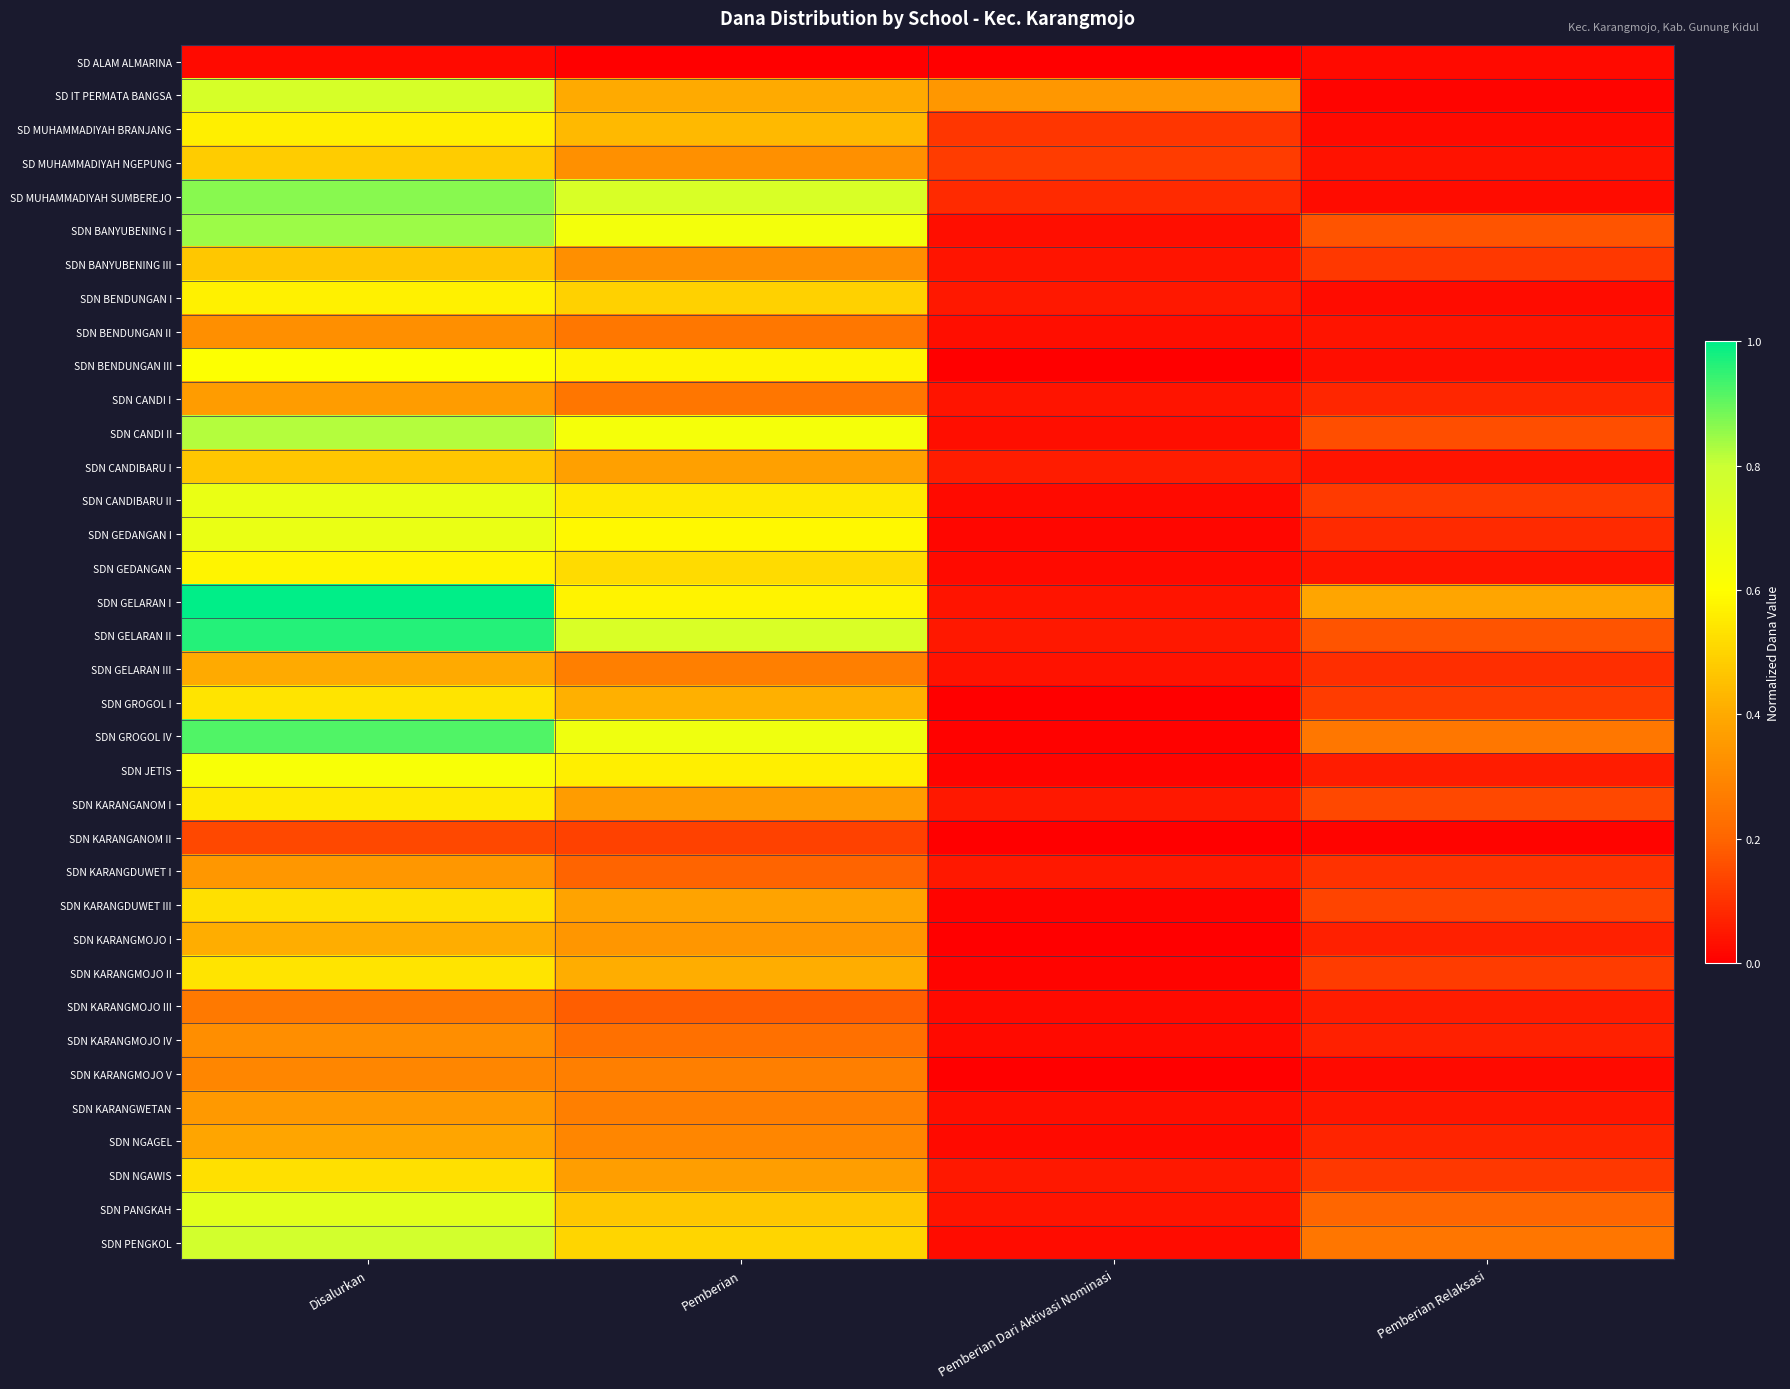

What is the total value across all series at Pemberian Dari Aktivasi Nominasi?

1.5